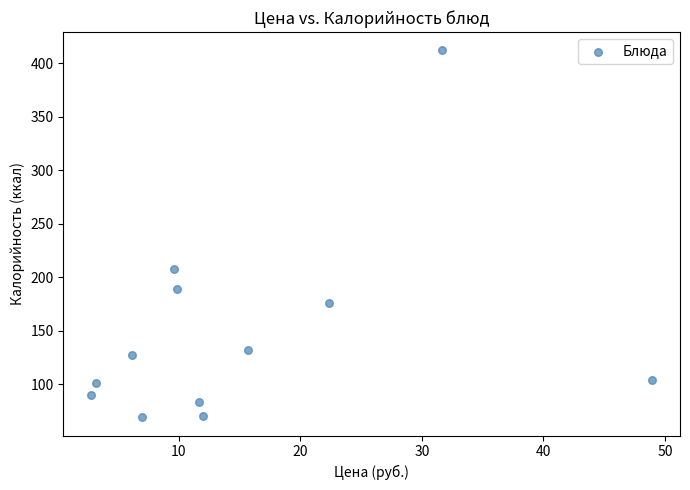

What Y value in the scatter plot is closest to 240?

208